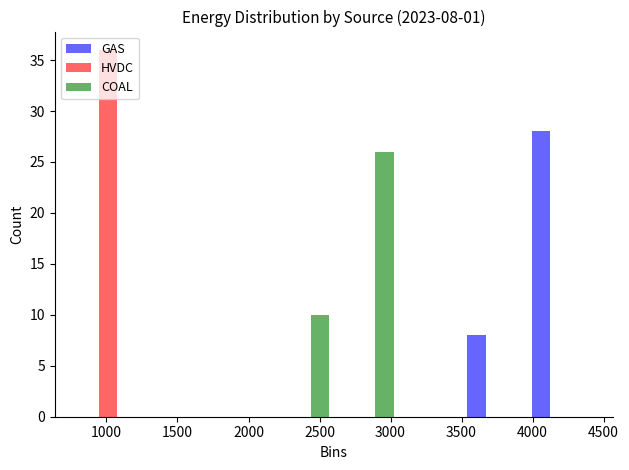

In the COAL series, which range on the x-axis has the tallest bar?

2600 to 3050